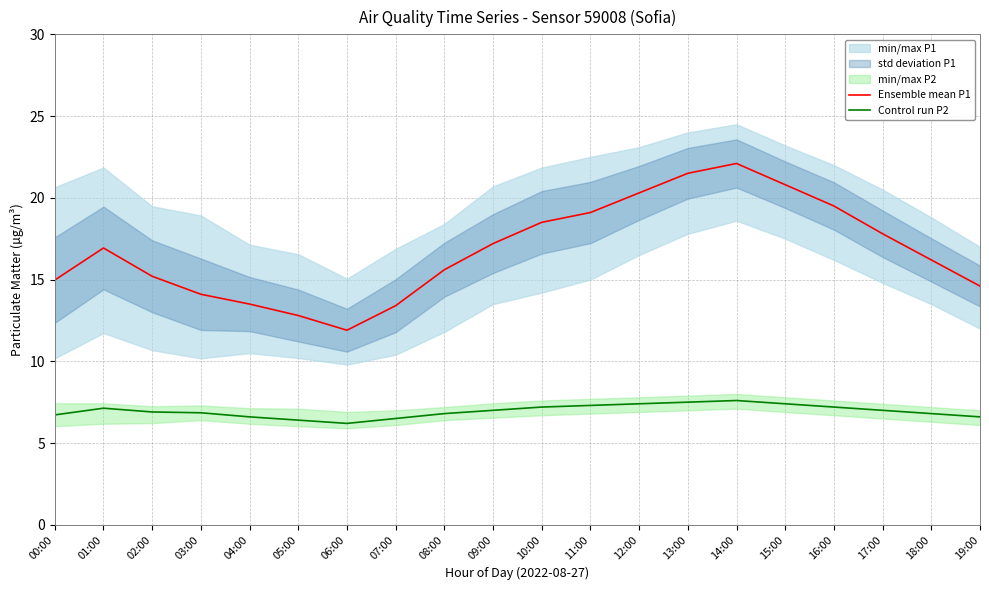

How many interior local peaks does the Ensemble mean P1 series have?

2